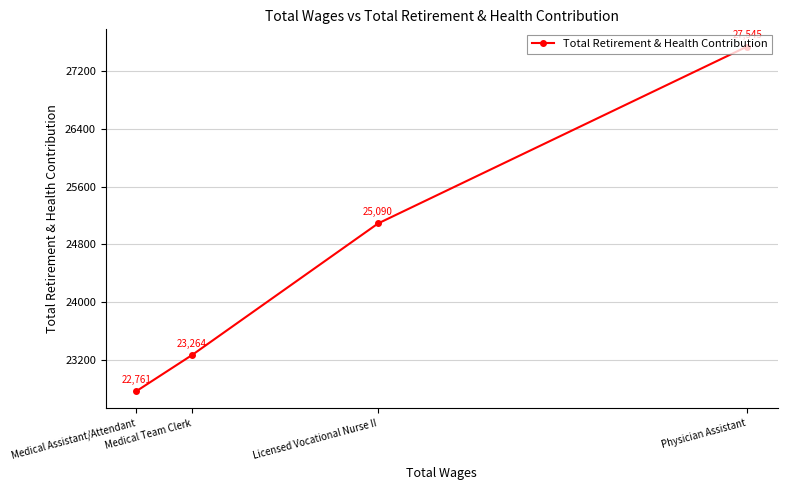

List the labels in order of value, largest first.

Physician Assistant, Licensed Vocational Nurse II, Medical Team Clerk, Medical Assistant/Attendant